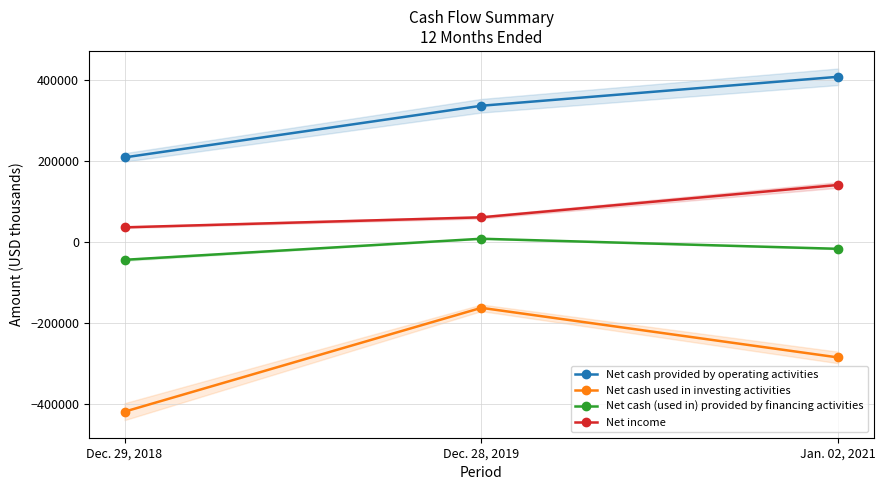

True or false: Net cash used in investing activities has a value of -56918 at Dec. 28, 2019.

False